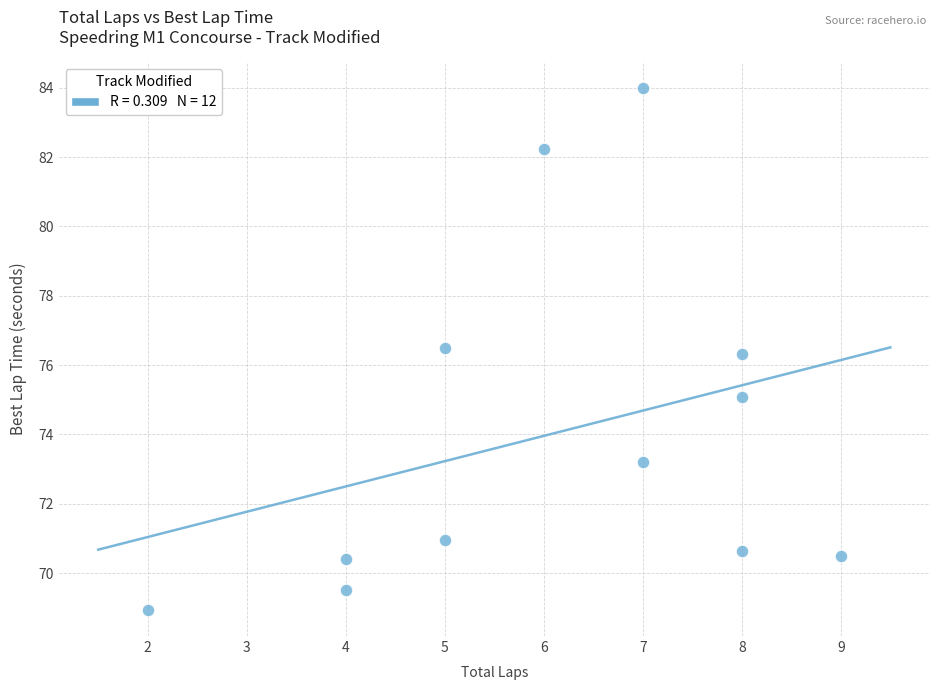

What Y value in the scatter plot is closest to 76?

76.3